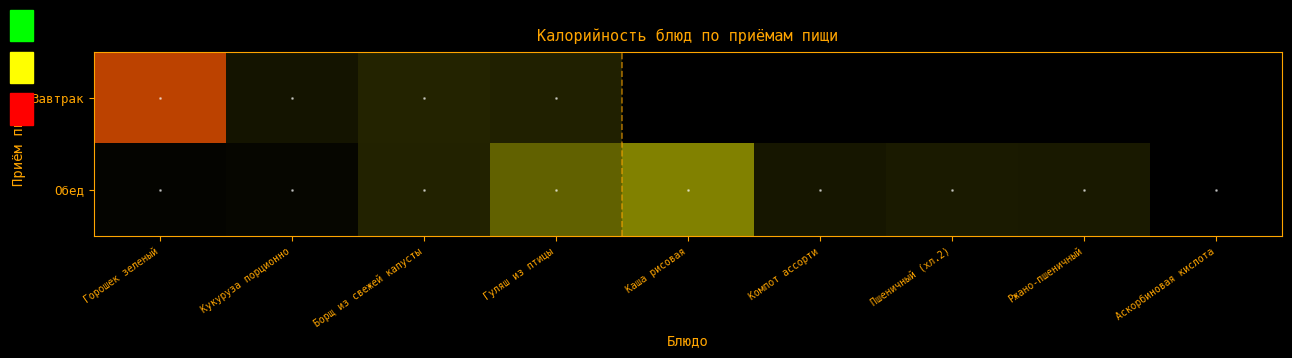

What is the difference between the maximum and minimum values in the Обед series?

187.0